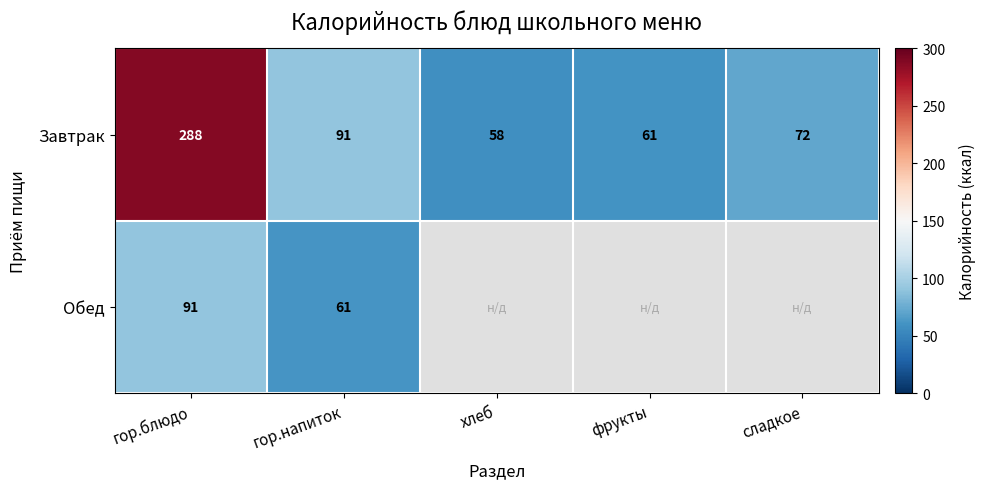

What is the sum of the Завтрак values at фрукты and сладкое?

133